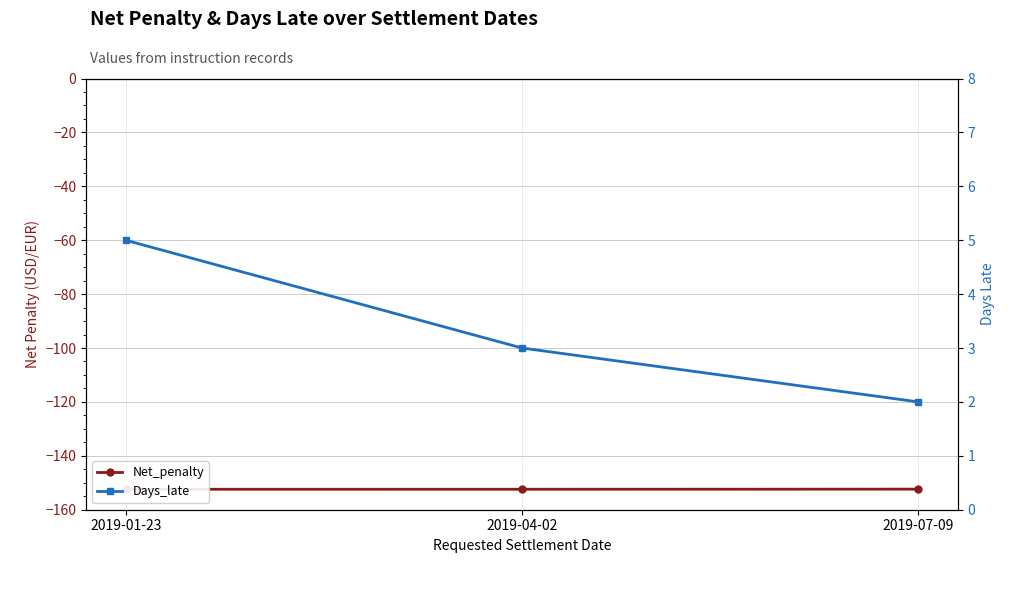

Reading left to right, transcribe all the data shown in this chart.

Net_penalty: -152.4	-152.4	-152.4
Days_late: 5.0	3.0	2.0